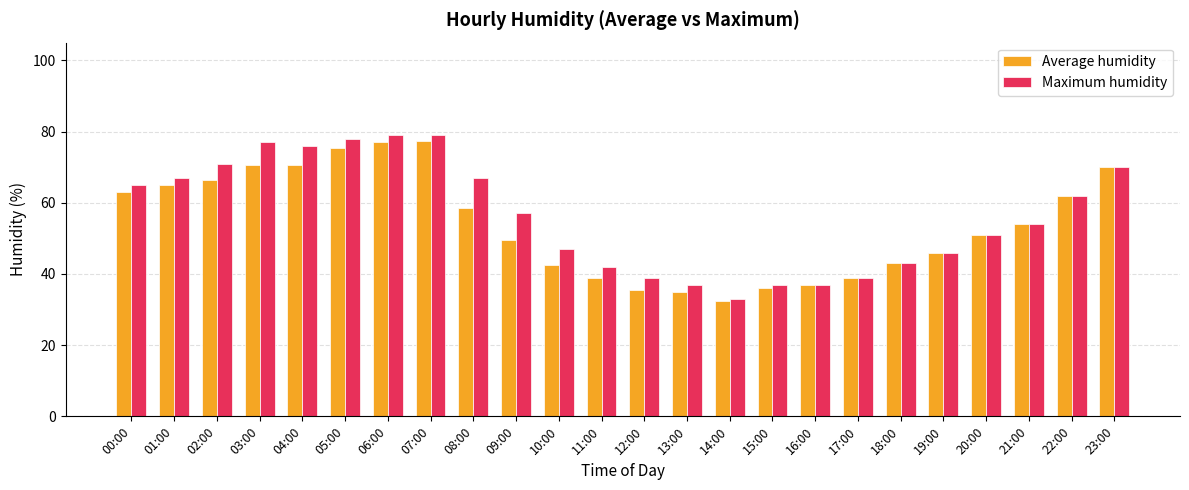

The value of Average humidity at 16:00 is 37.0. True or false?

True